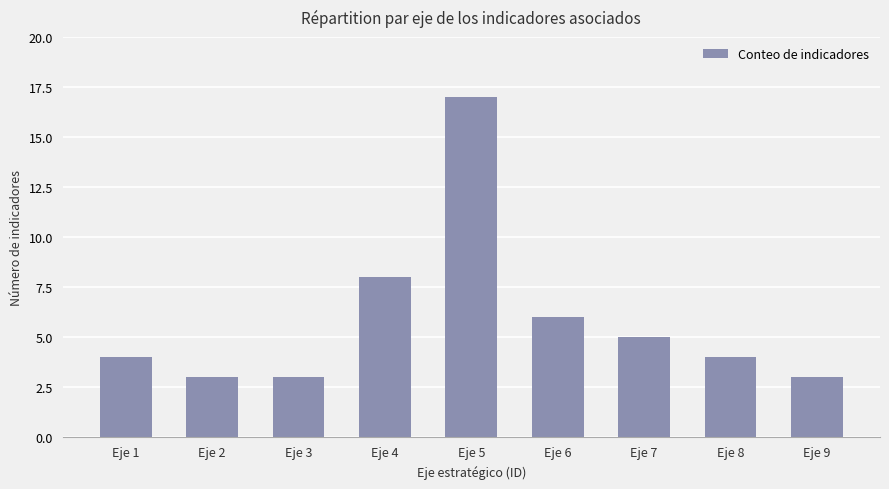

What is the value of the 7th bar from the left?

5